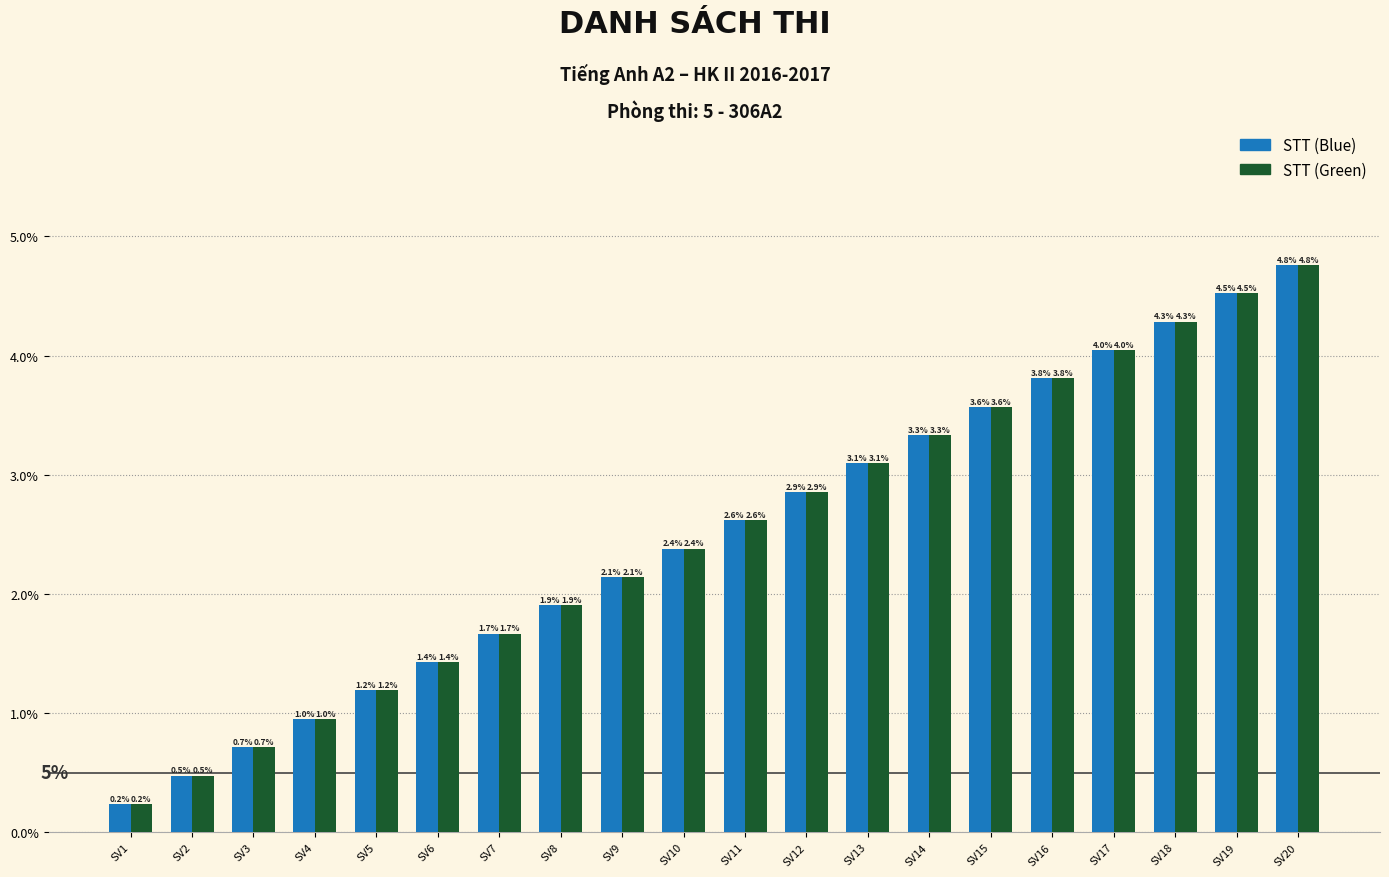

The STT (Green) series shows 2.6 at SV11. True or false?

True